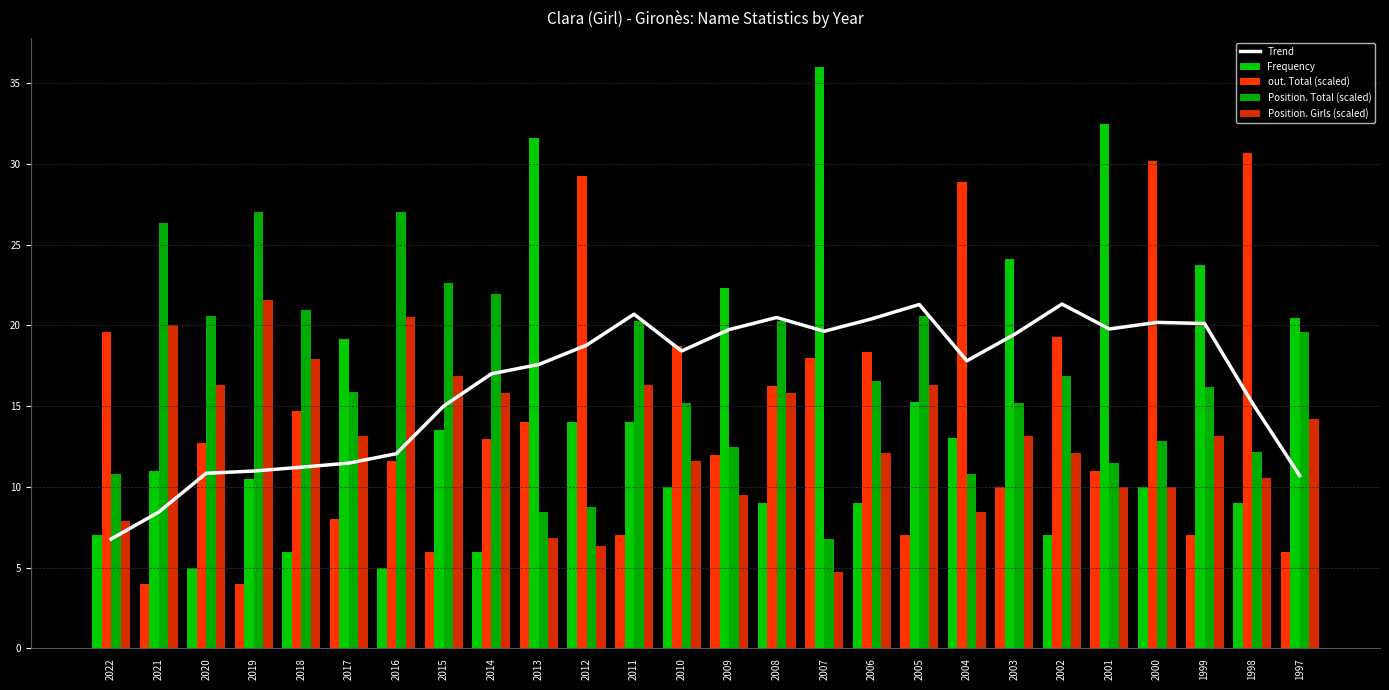

List the labels in order of Frequency value, smallest first.

2021, 2019, 2020, 2016, 2018, 2015, 2014, 1997, 2022, 2011, 2005, 2002, 1999, 2017, 2008, 2006, 1998, 2010, 2003, 2000, 2001, 2009, 2004, 2013, 2012, 2007